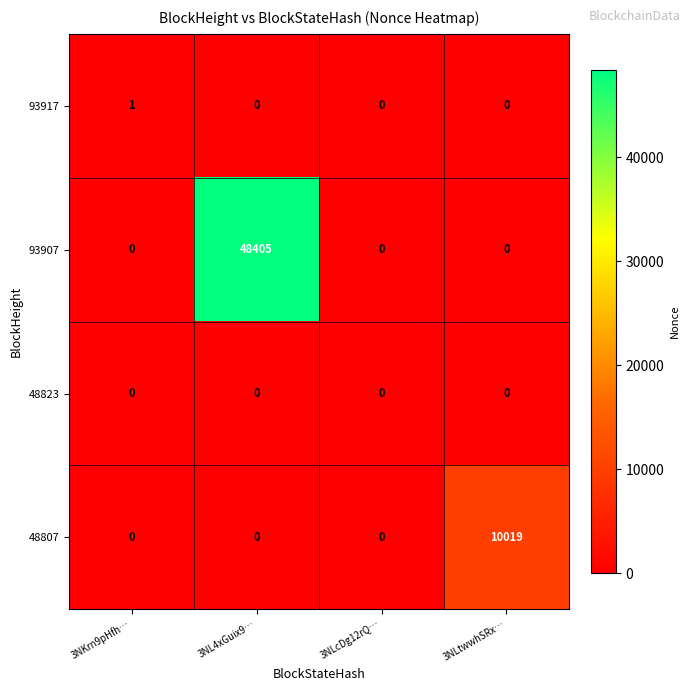

What is the difference between the highest and lowest values at 3NKrn9pHfh…?

1